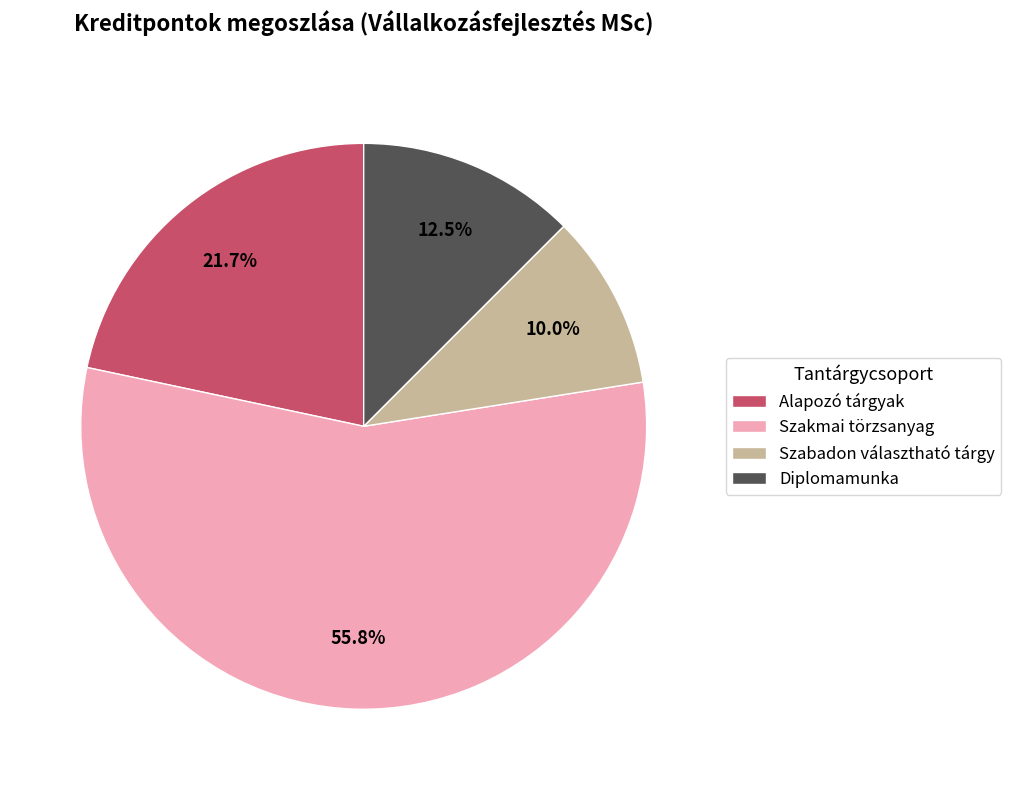

Which has a higher value, Alapozó tárgyak or Diplomamunka?

Alapozó tárgyak